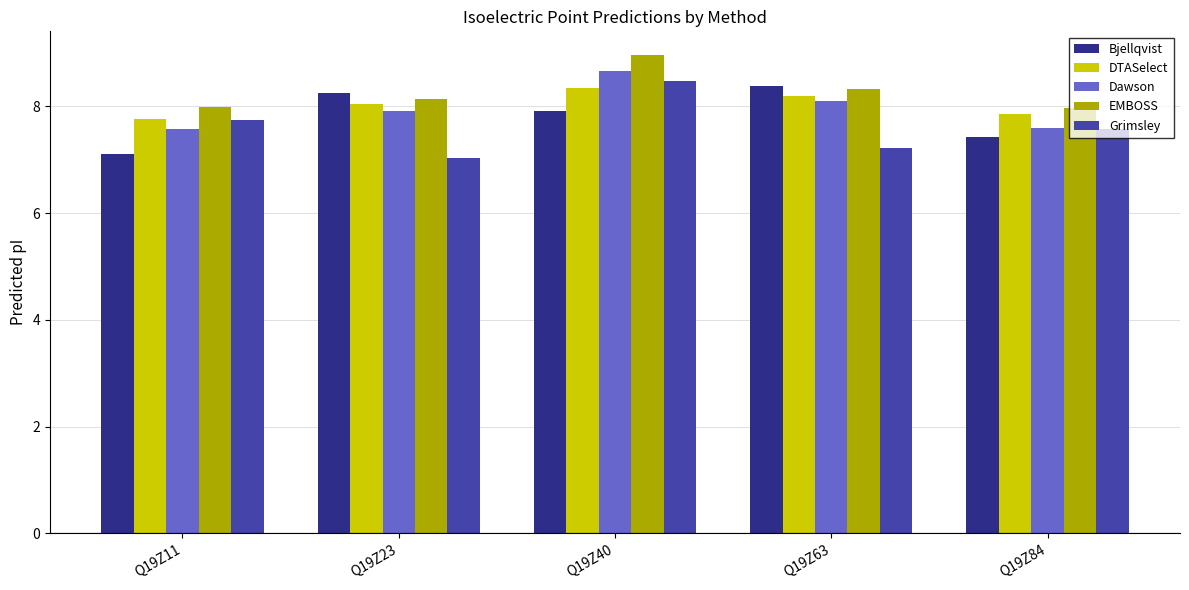

What is the smallest value displayed?

7.0